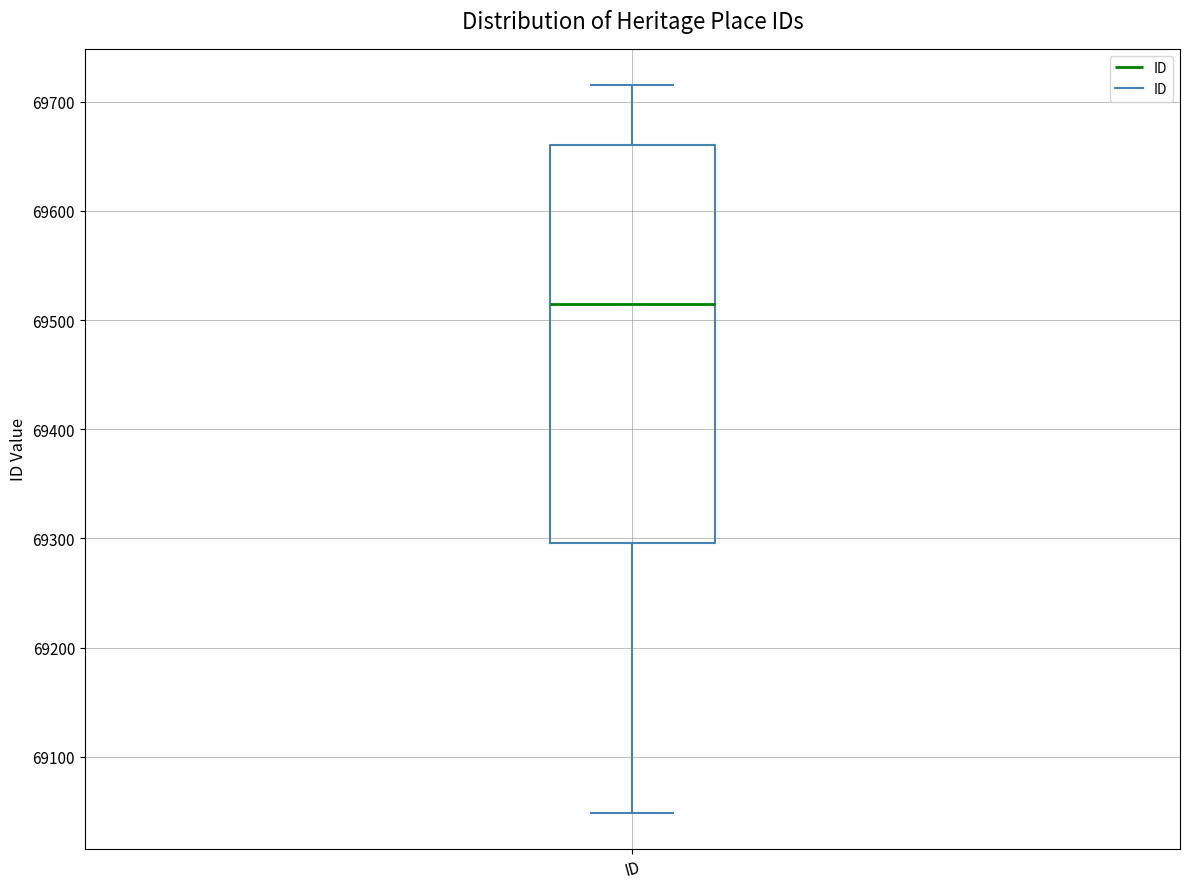

Read this box plot against the y-axis: the position of the median line, the range covered by the box, and the ends of both whiskers. The values are not printed on the chart, so give them approximately, as read against the axis.

median 69520, box 69300 to 69660, whiskers 69050 to 69720